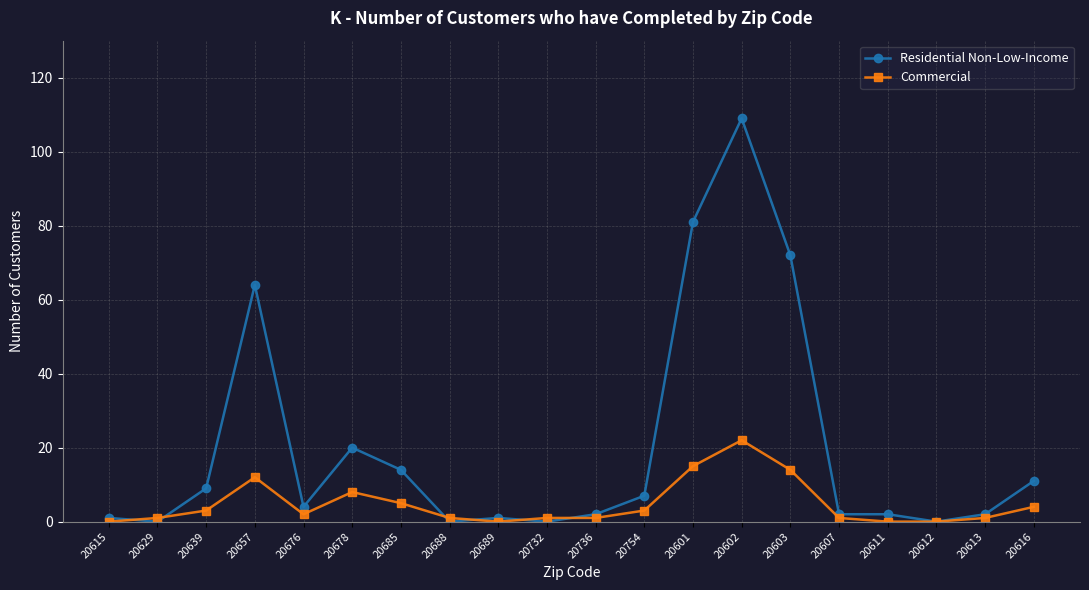

Does the chart display data point markers on the line(s)?

Yes